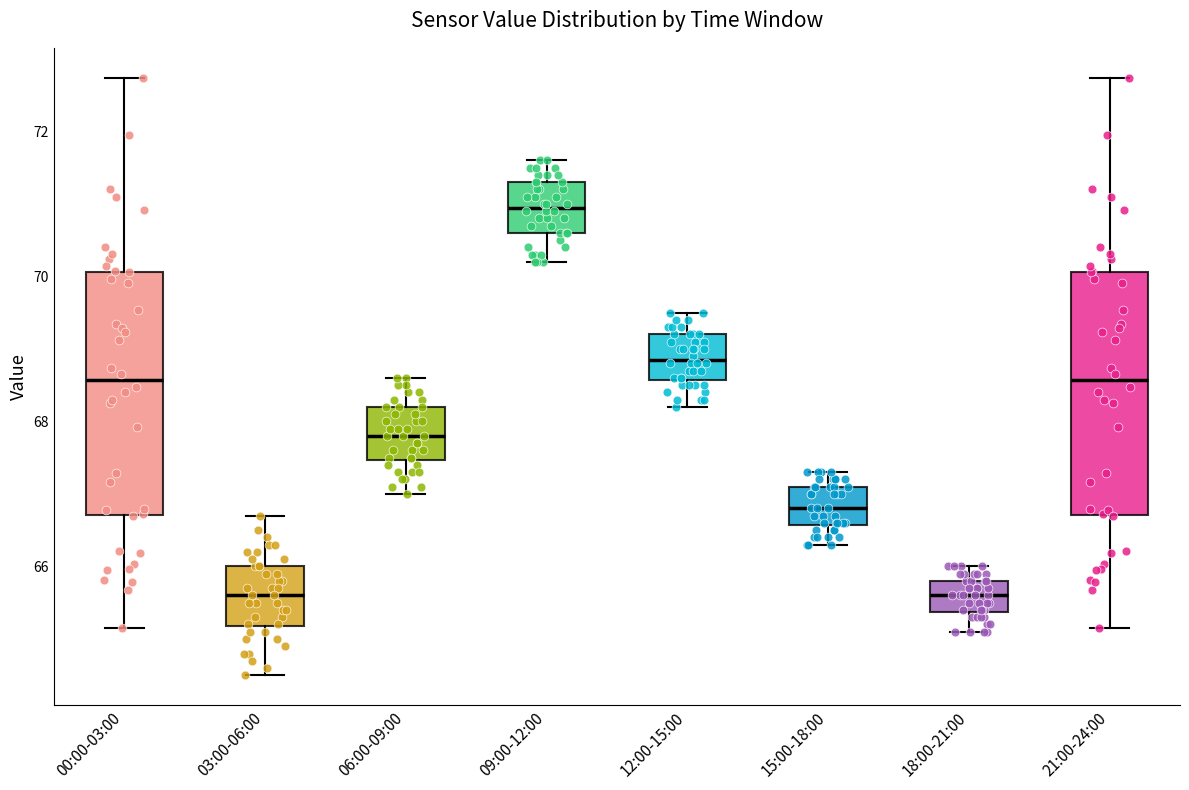

Reading left to right, read every box against the y-axis: the position of its median line, the range the box covers, and the ends of its whiskers. The values are not printed on the chart, so give them approximately, as read against the axis.

00:00-03:00: median 68.6, box 66.8 to 70.0, whiskers 65.2 to 72.8
03:00-06:00: median 65.6, box 65.2 to 66.0, whiskers 64.6 to 66.8
06:00-09:00: median 67.8, box 67.4 to 68.2, whiskers 67.0 to 68.6
09:00-12:00: median 71.0, box 70.6 to 71.4, whiskers 70.2 to 71.6
12:00-15:00: median 68.8, box 68.6 to 69.2, whiskers 68.2 to 69.6
15:00-18:00: median 66.8, box 66.6 to 67.2, whiskers 66.4 to 67.4
18:00-21:00: median 65.6, box 65.4 to 65.8, whiskers 65.2 to 66.0
21:00-24:00: median 68.6, box 66.8 to 70.0, whiskers 65.2 to 72.8